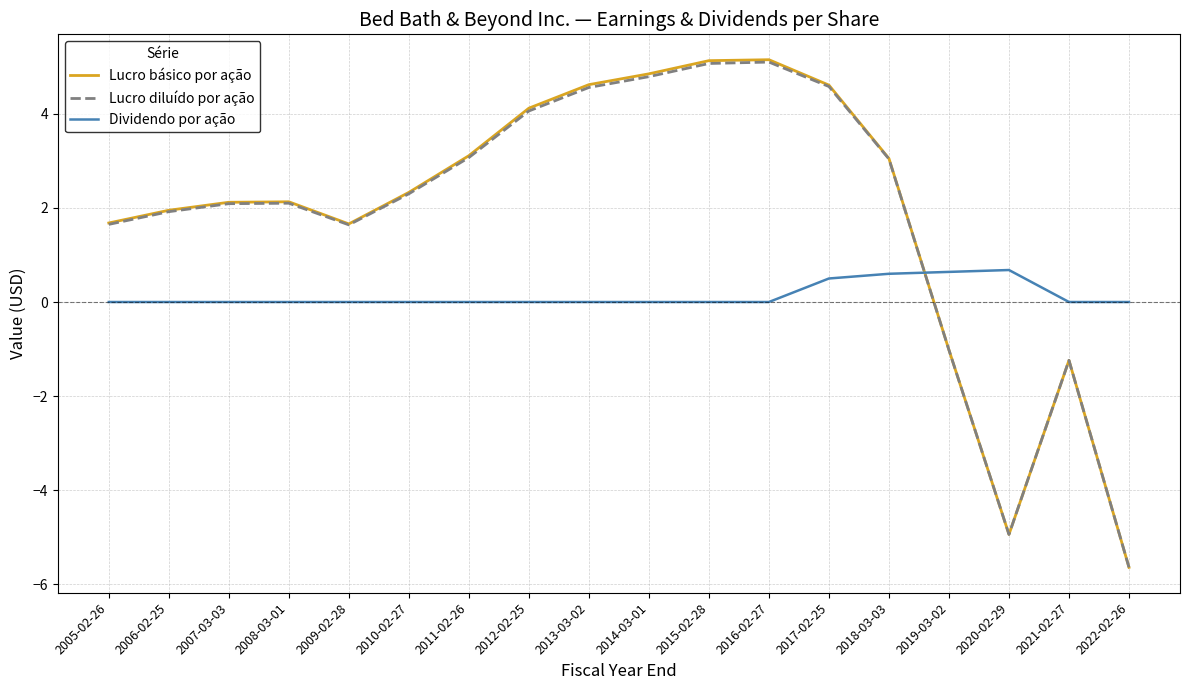

How many values in the Lucro diluído por ação series exceed 2?

11